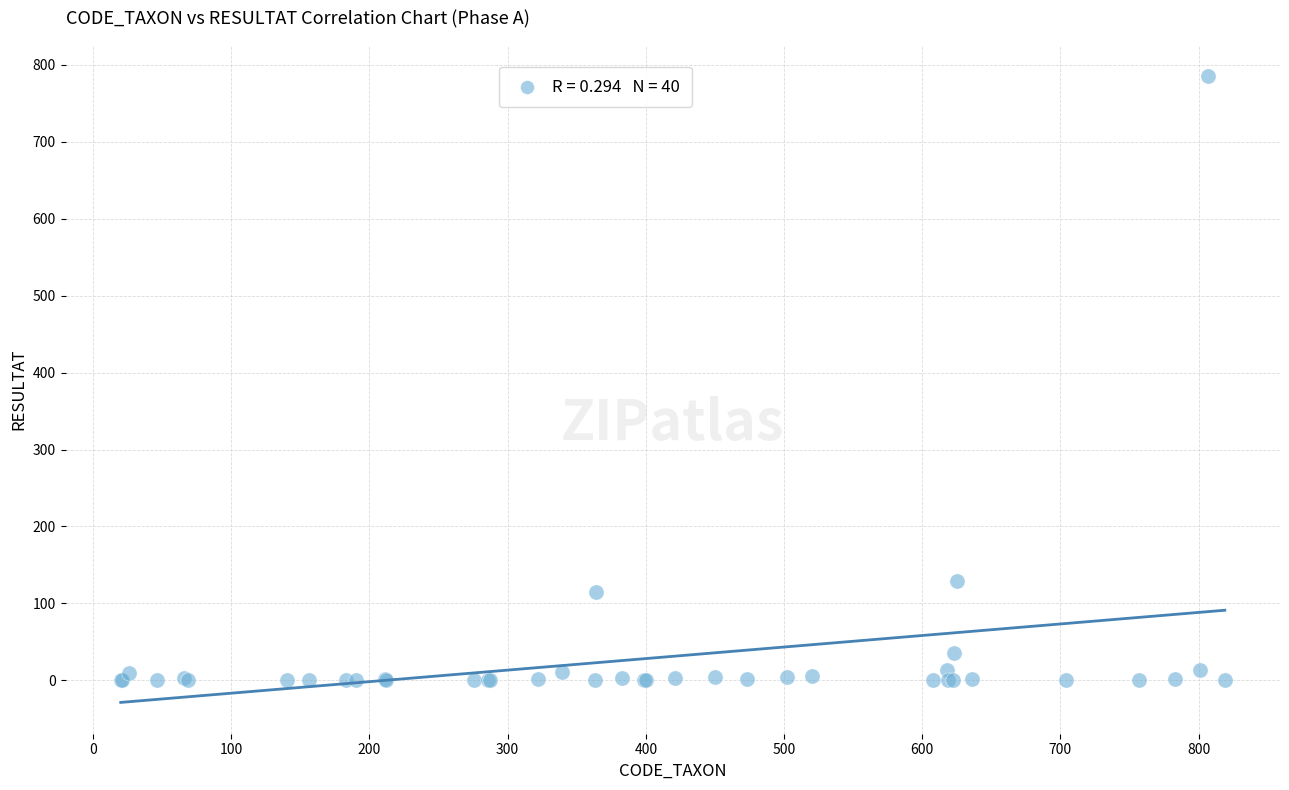

What Y value in the scatter plot is closest to 392?

129